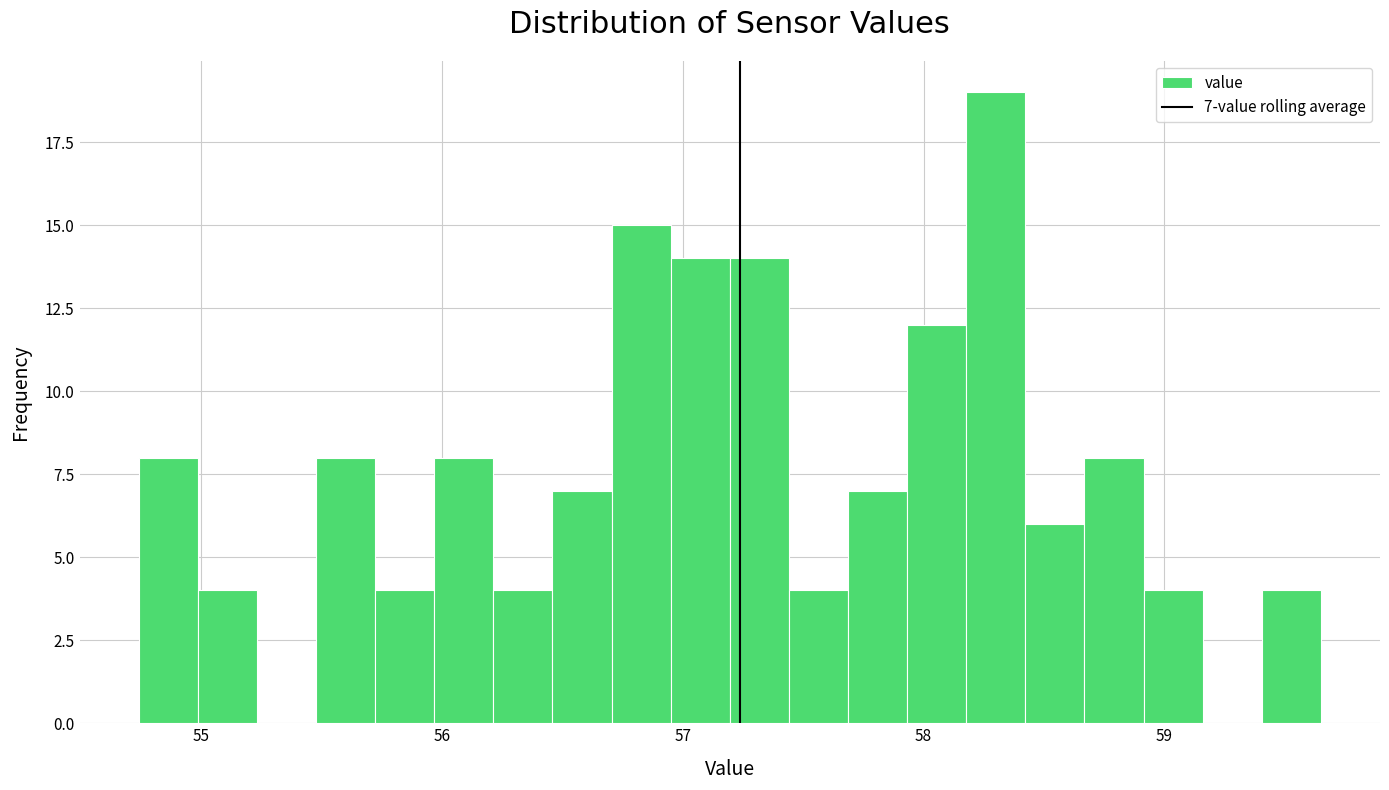

Around what value on the x-axis is the tallest bar? Give the approximate position of its centre, as read against the axis.

58.3